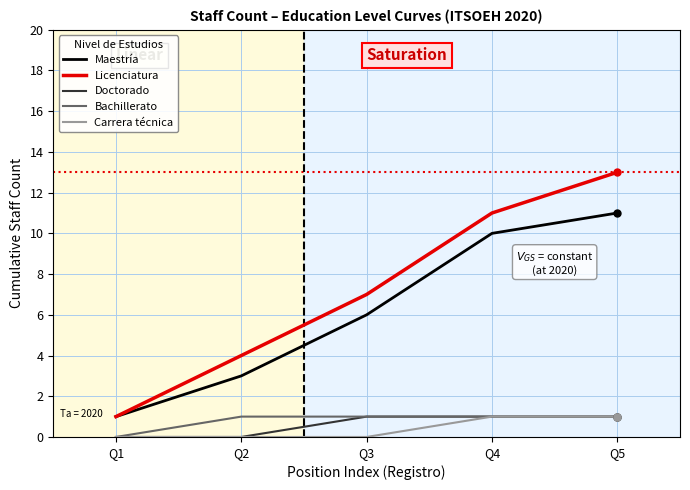

True or false: Licenciatura and Carrera técnica intersect in this chart.

False